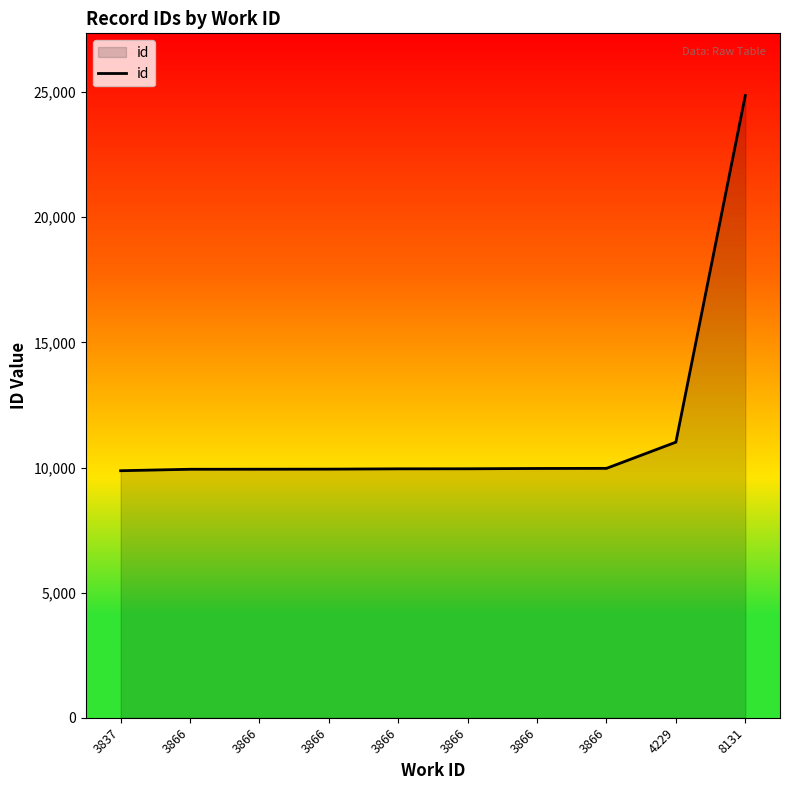

True or false: the data shows 14379 at 3866.

False